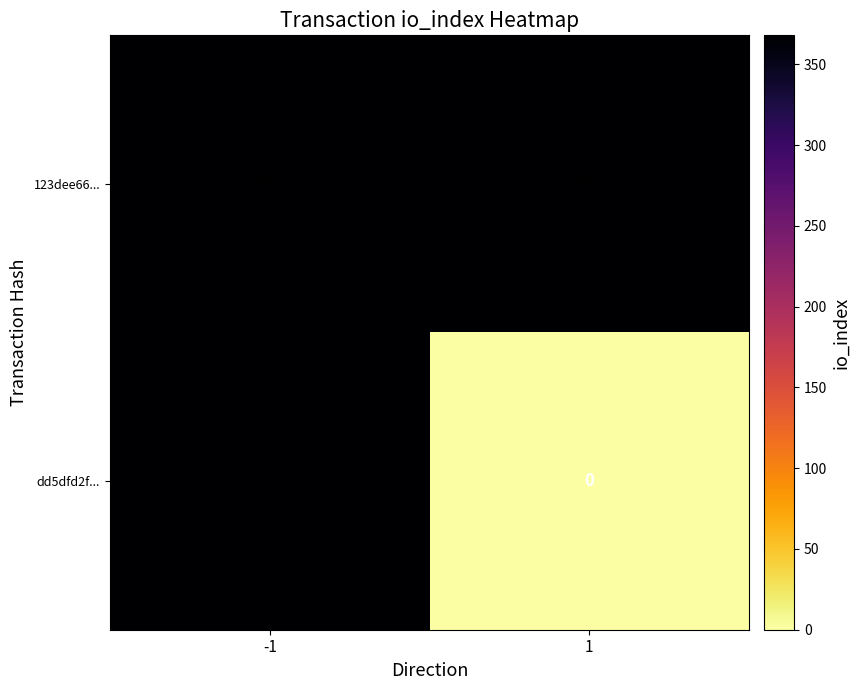

The value of 123dee66... at 1 is 368. True or false?

True